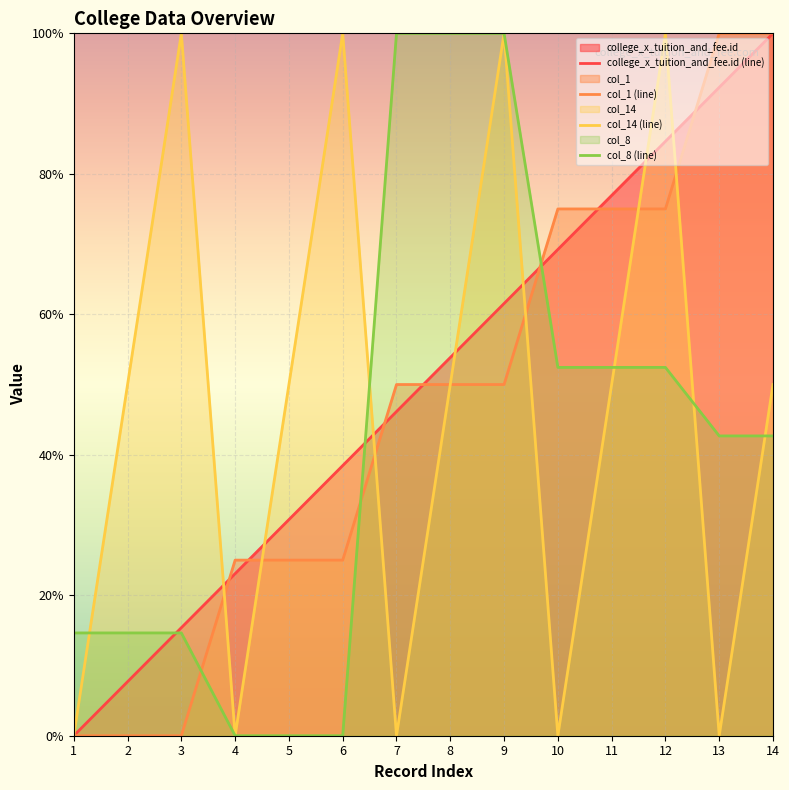

At which label does col_1 first exceed 50?

10